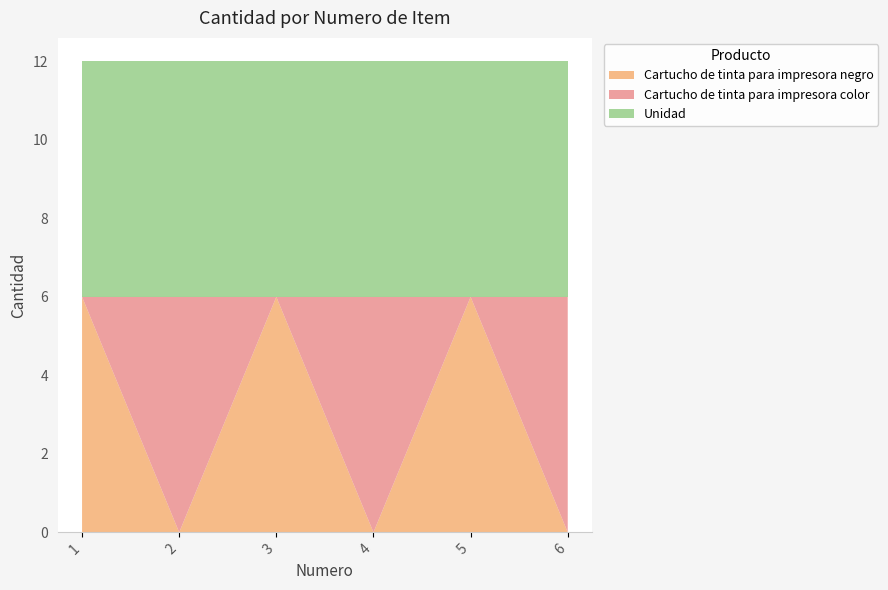

Reading left to right, what are all the values shown in this chart?

Cartucho de tinta para impresora negro: 1=6	2=0	3=6	4=0	5=6	6=0
Cartucho de tinta para impresora color: 1=0	2=6	3=0	4=6	5=0	6=6
Unidad: 1=6	2=6	3=6	4=6	5=6	6=6